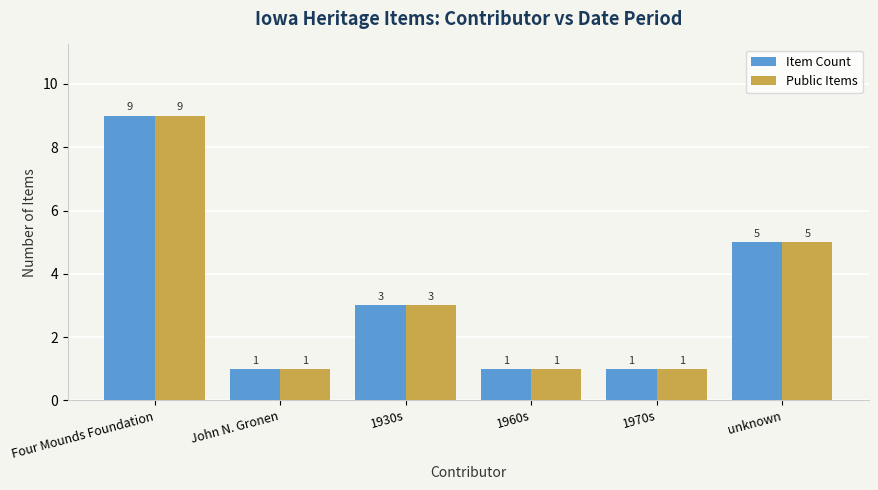

How many bars are there in each group?

2